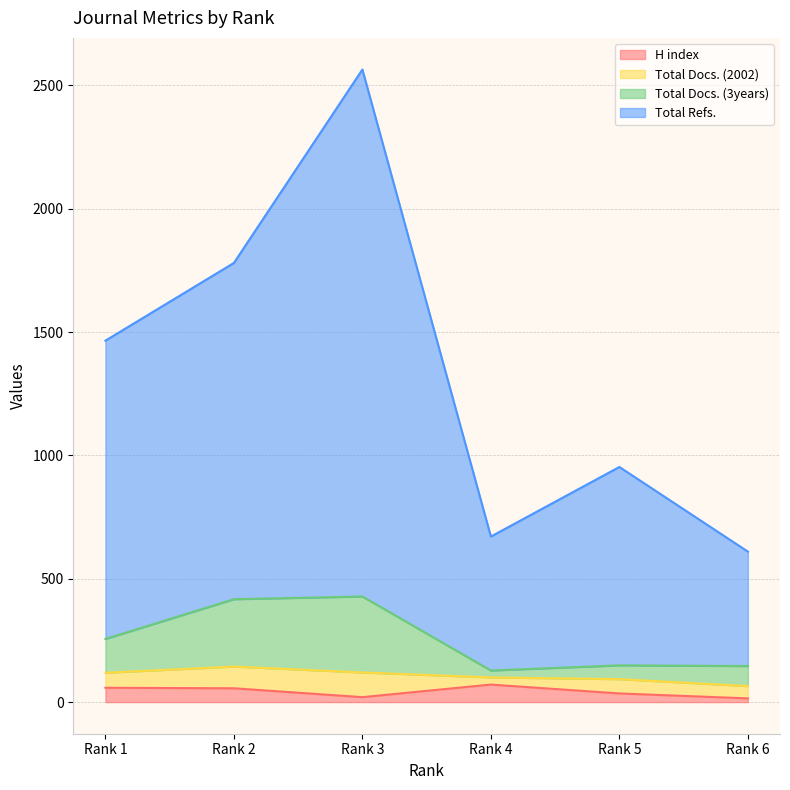

What is the highest value of the H index series?

71